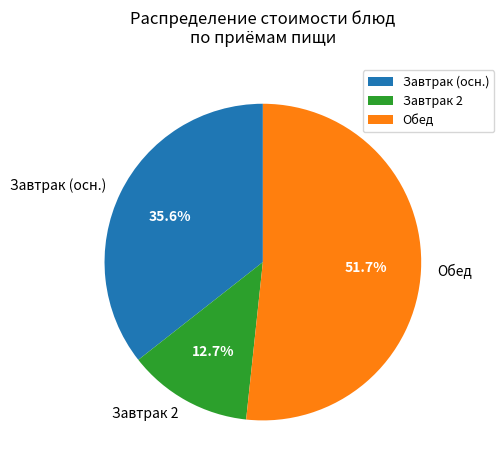

What is the smallest slice in the pie chart?

Завтрак 2